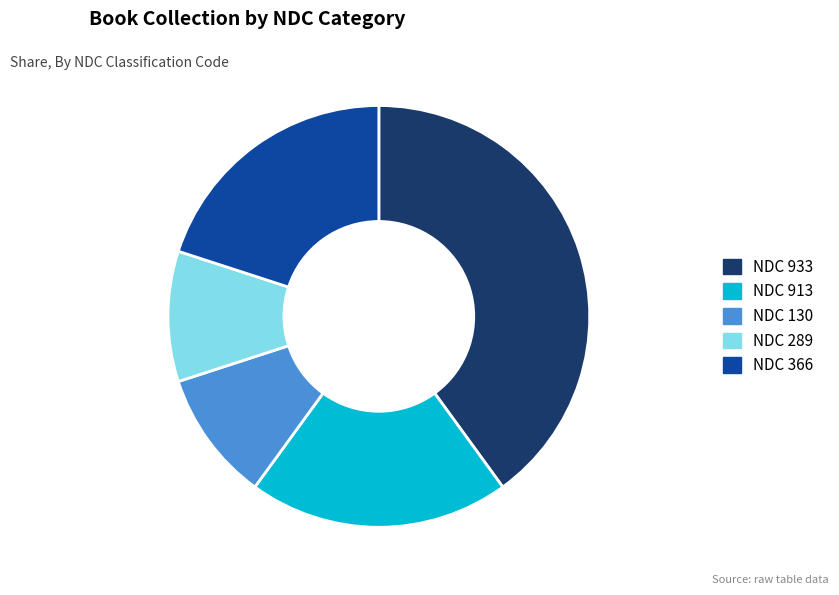

Which category has the biggest portion of the pie?

NDC 933